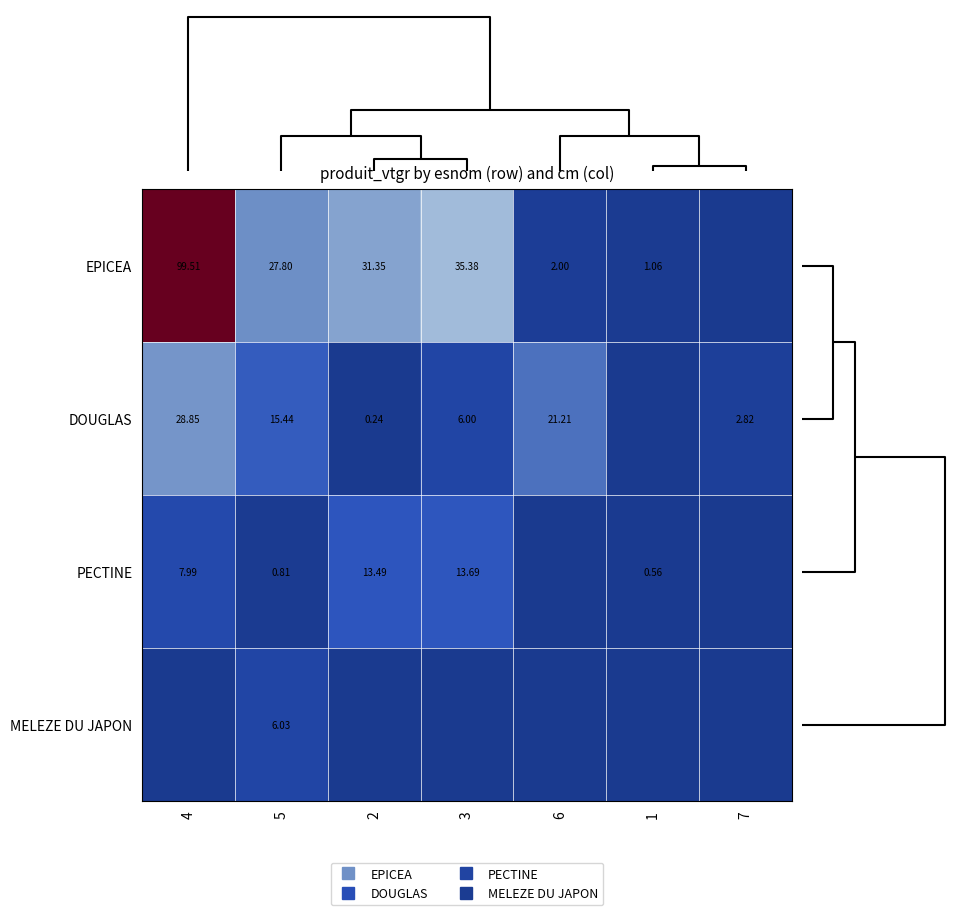

How many data points in DOUGLAS are above 6?

4